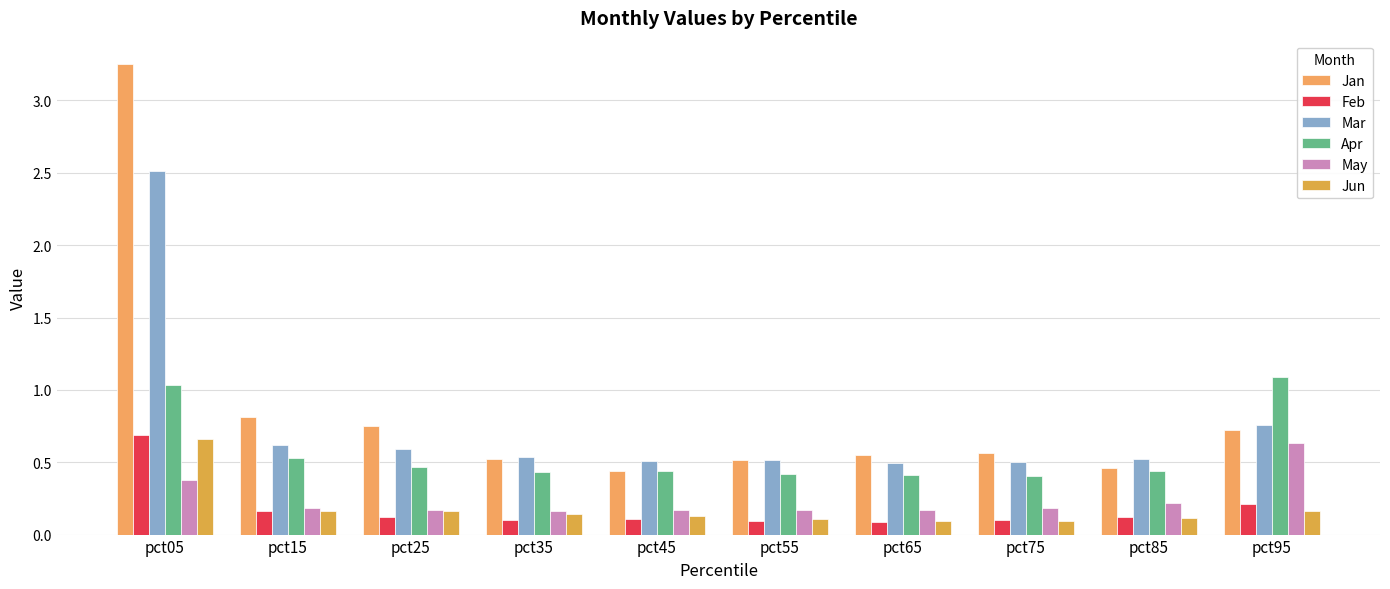

Is the value of Mar at pct25 greater than the value of May at pct25?

Yes